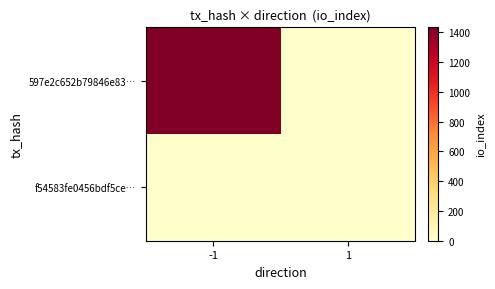

Which has a higher value, 1 or -1?

-1